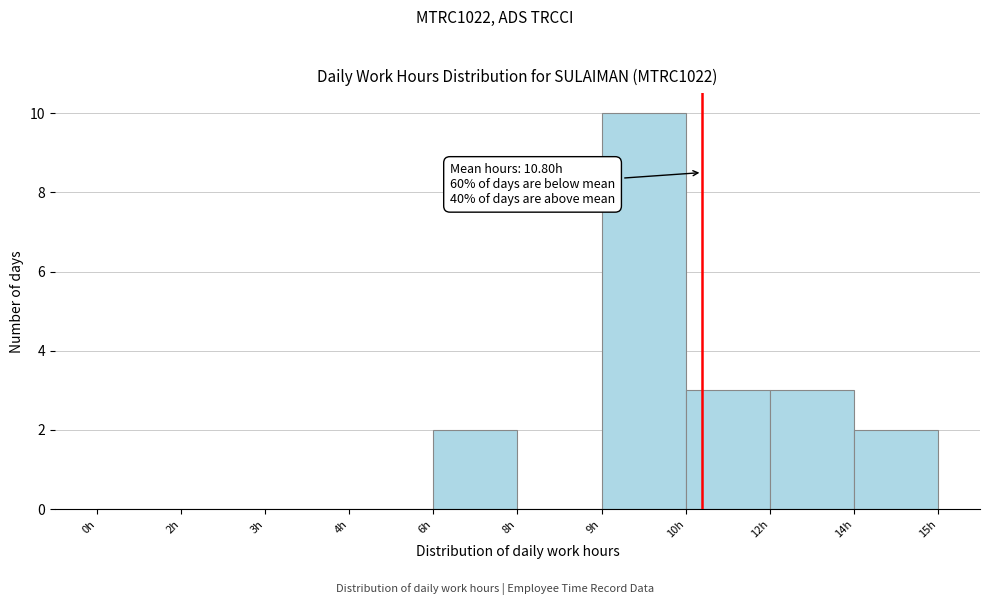

Reading left to right, transcribe all the data shown in this chart.

0h=0	2h=0	3h=0	4h=0	6h=2	8h=0	9h=10	10h=3	12h=3	14h=2